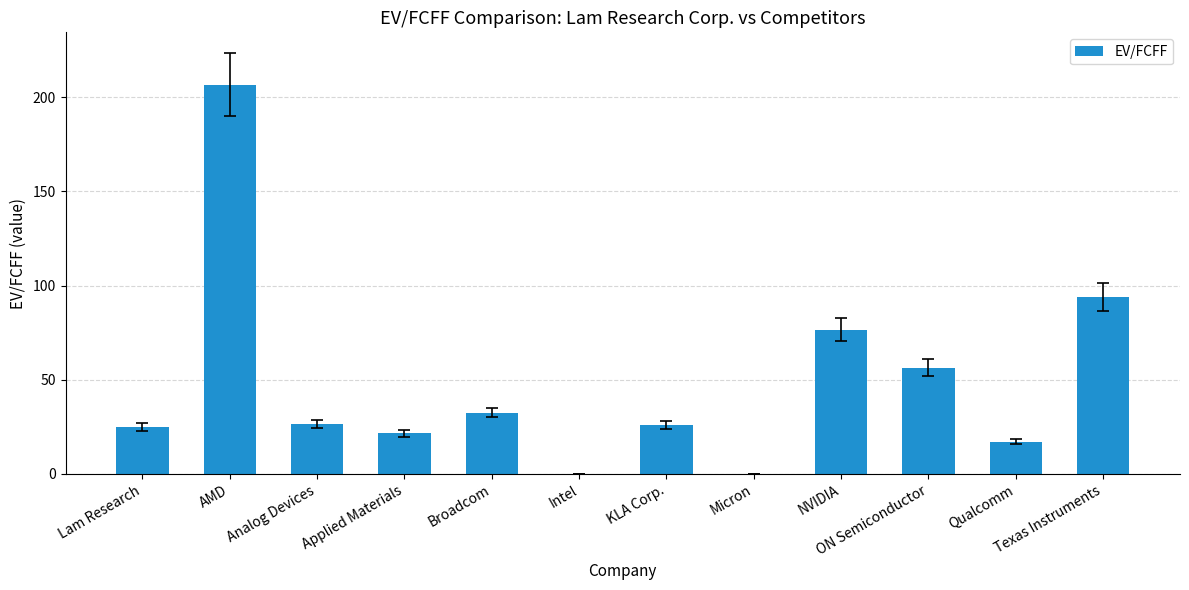

At which category does the chart reach its peak across all series?

AMD